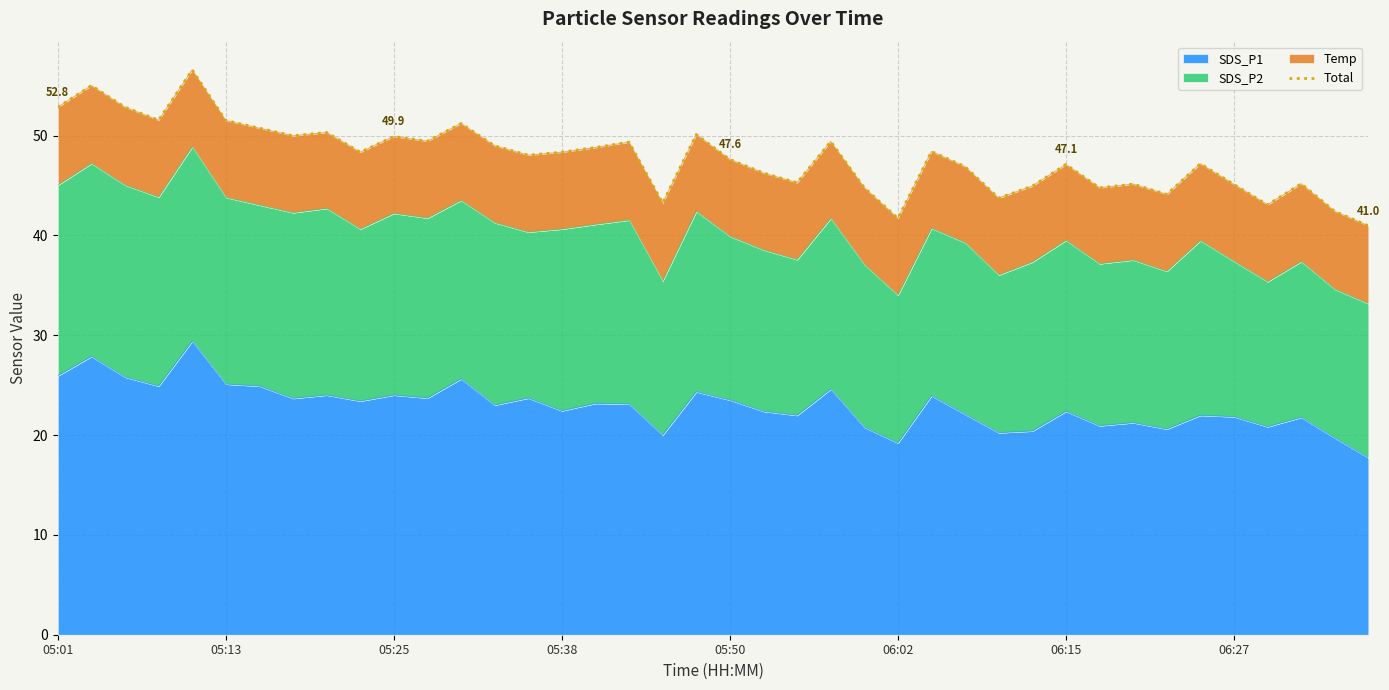

How many points are lower than both their immediate neighbors (excluding endpoints)?

12